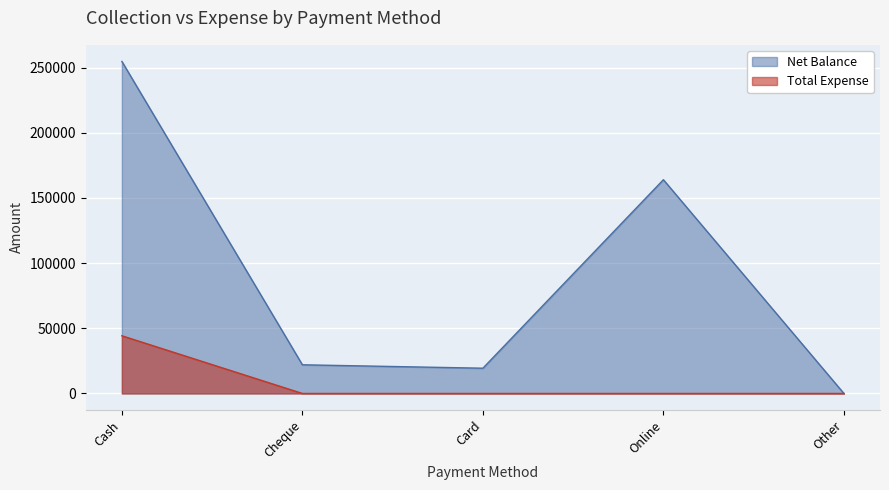

What is the difference between the maximum and second lowest values in the Net Balance series?

235360